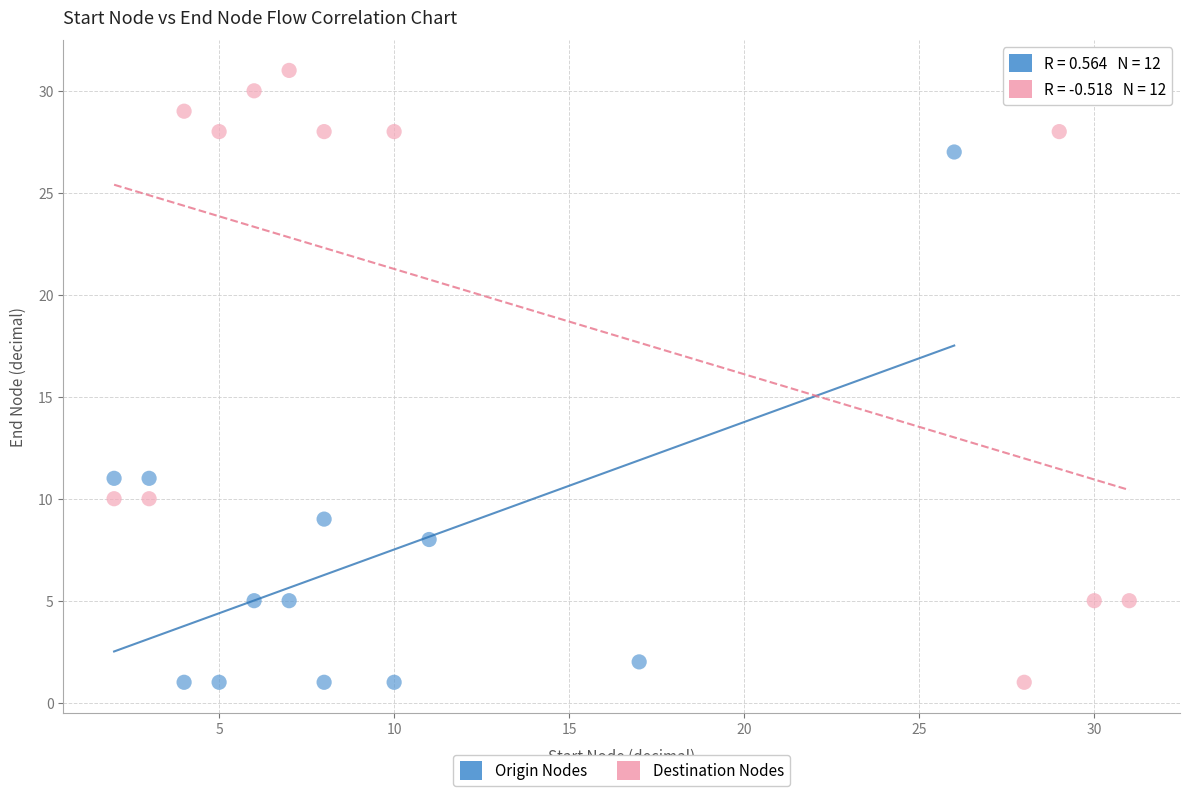

Which series contains the highest Y value?

Destination Nodes